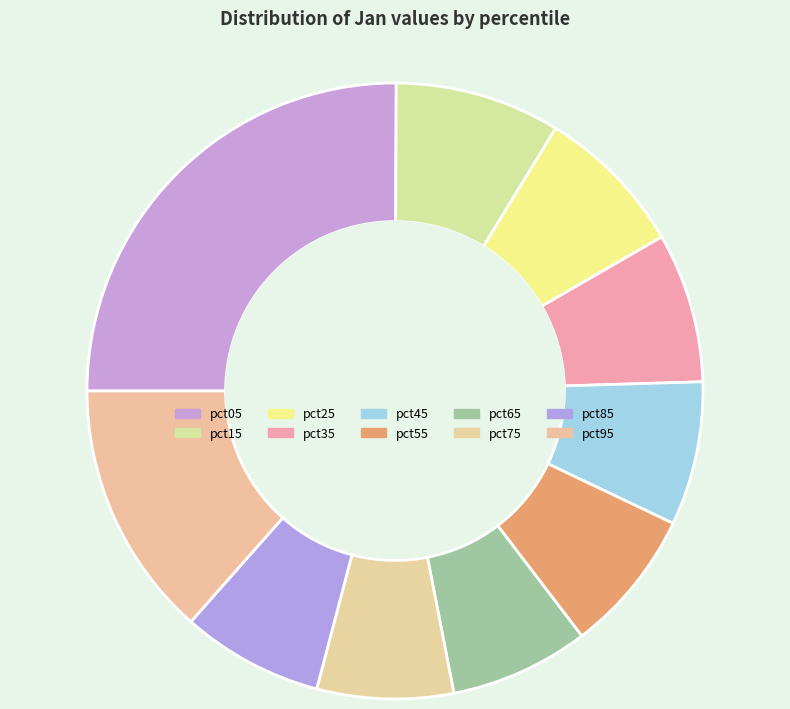

To the nearest percent, what percentage of the pie is pct65?

7%